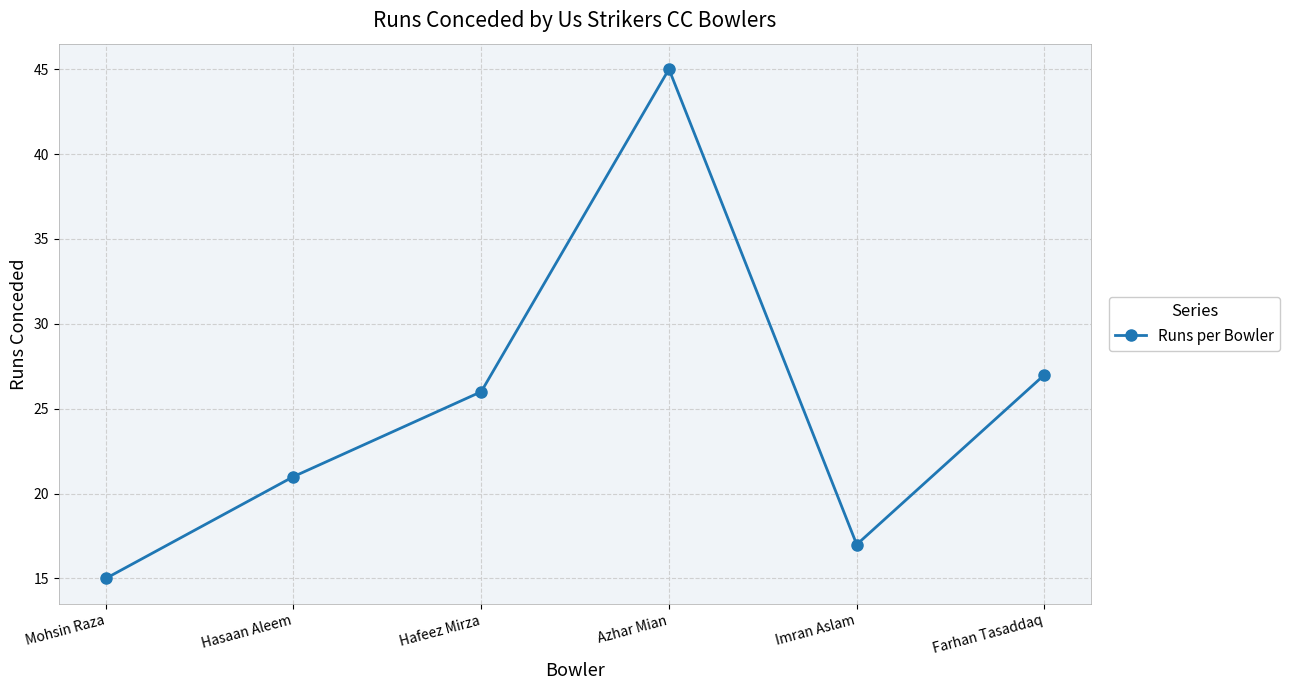

List the labels in order of value, smallest first.

Mohsin Raza, Imran Aslam, Hasaan Aleem, Hafeez Mirza, Farhan Tasaddaq, Azhar Mian